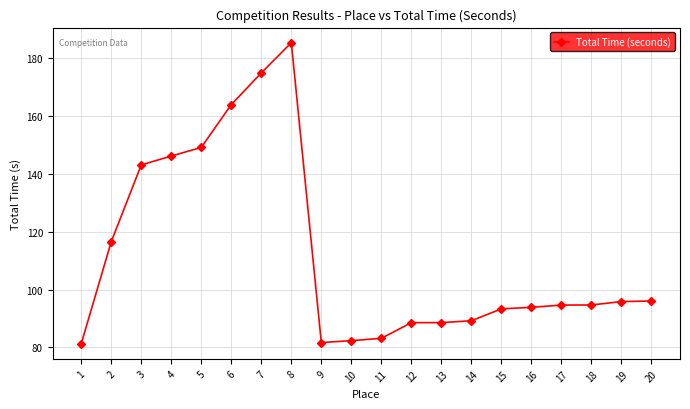

What is the ratio of the value at 7 to the value at 3?

1.2